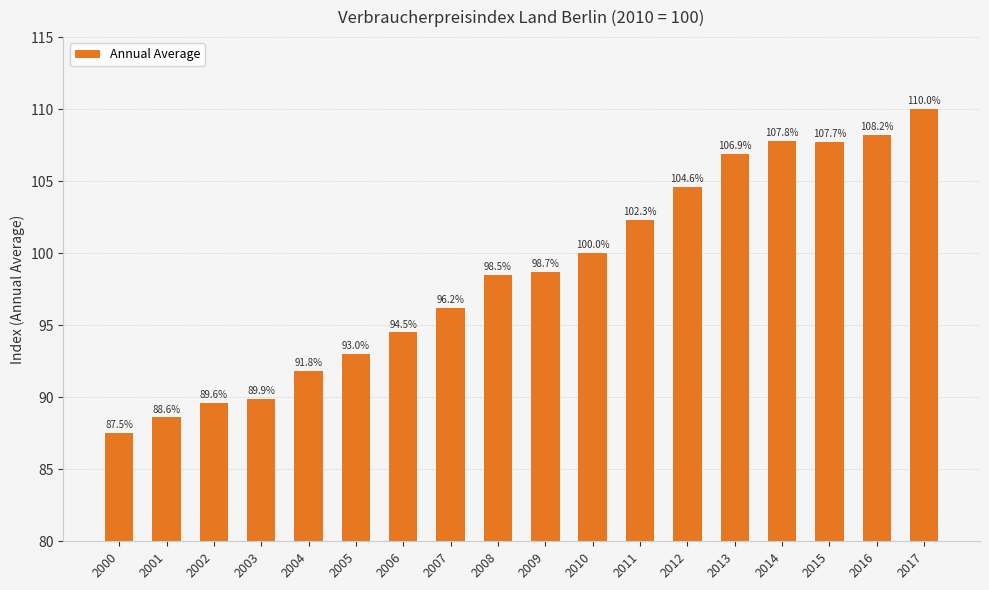

Which has a higher value, 2016 or 2010?

2016